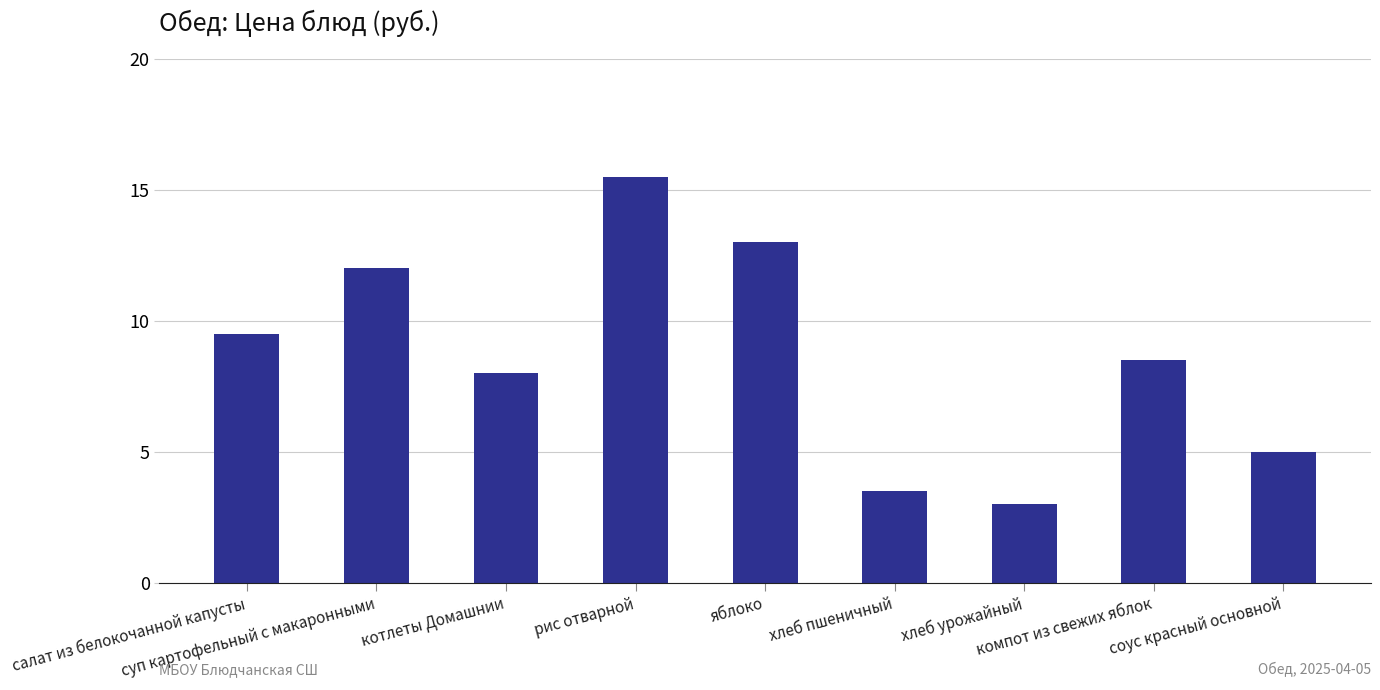

List the labels in order of value, smallest first.

хлеб урожайный, хлеб пшеничный, соус красный основной, котлеты Домашнии, компот из свежих яблок, салат из белокочанной капусты, суп картофельный с макаронными, яблоко, рис отварной